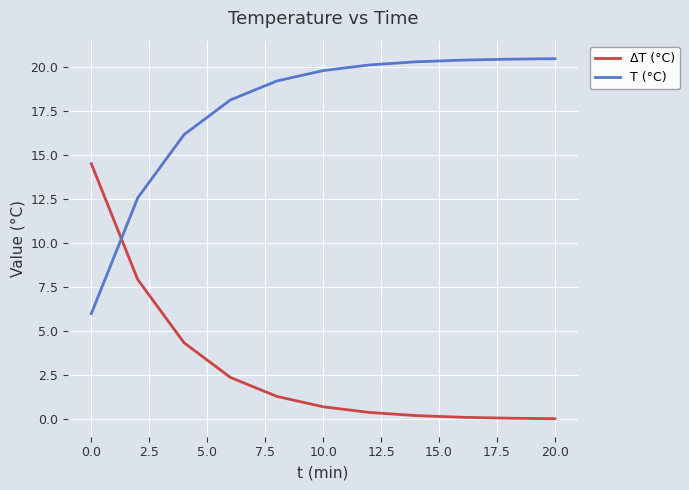

Rank the series by their average value, from lowest to highest.

ΔT (°C), T (°C)